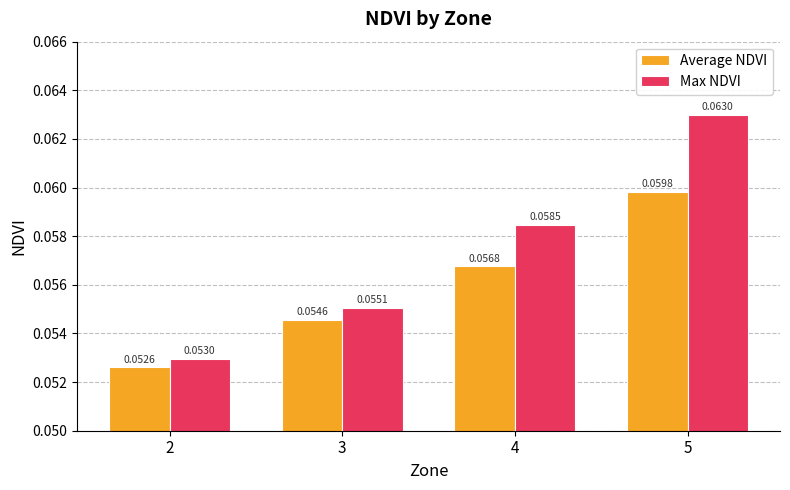

Which series has the largest range (max minus min)?

Max NDVI